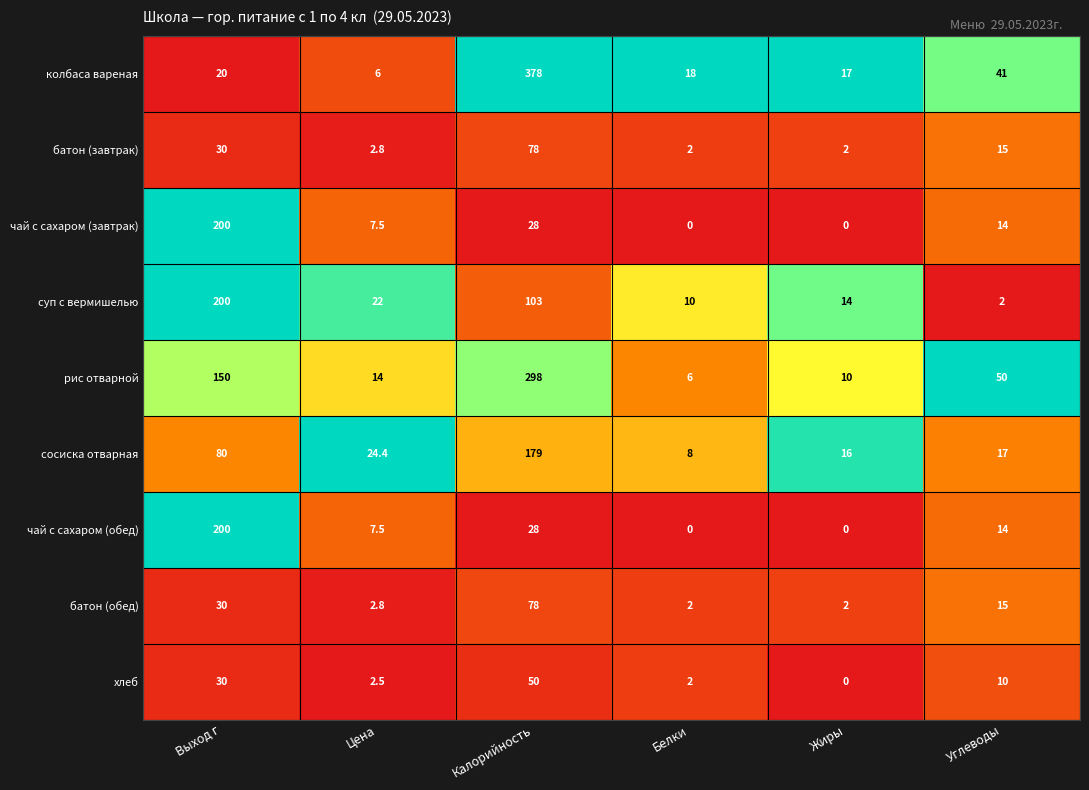

What is the difference between the second highest and minimum values in the хлеб series?

30.0